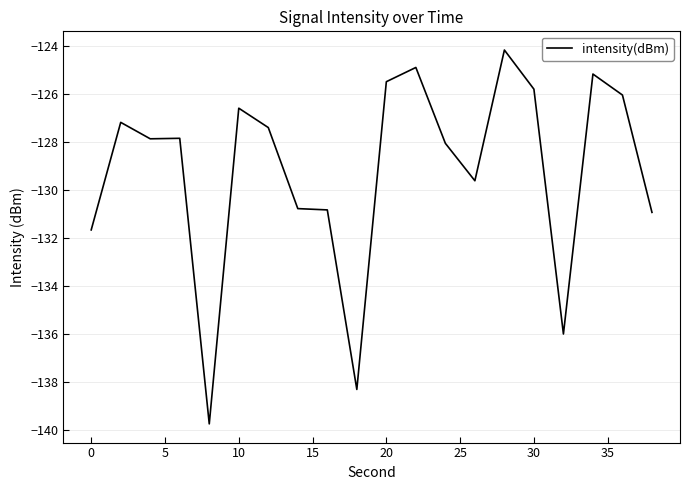

What is the greatest value displayed?

-124.2